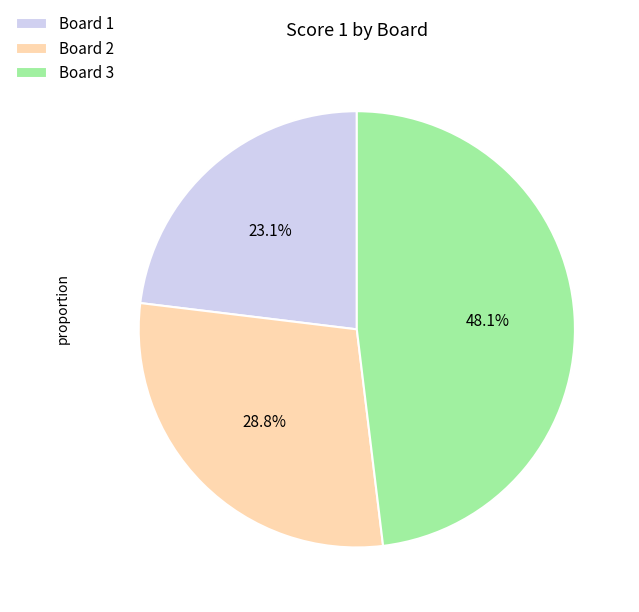

To the nearest percent, what portion does Board 3 represent?

48%